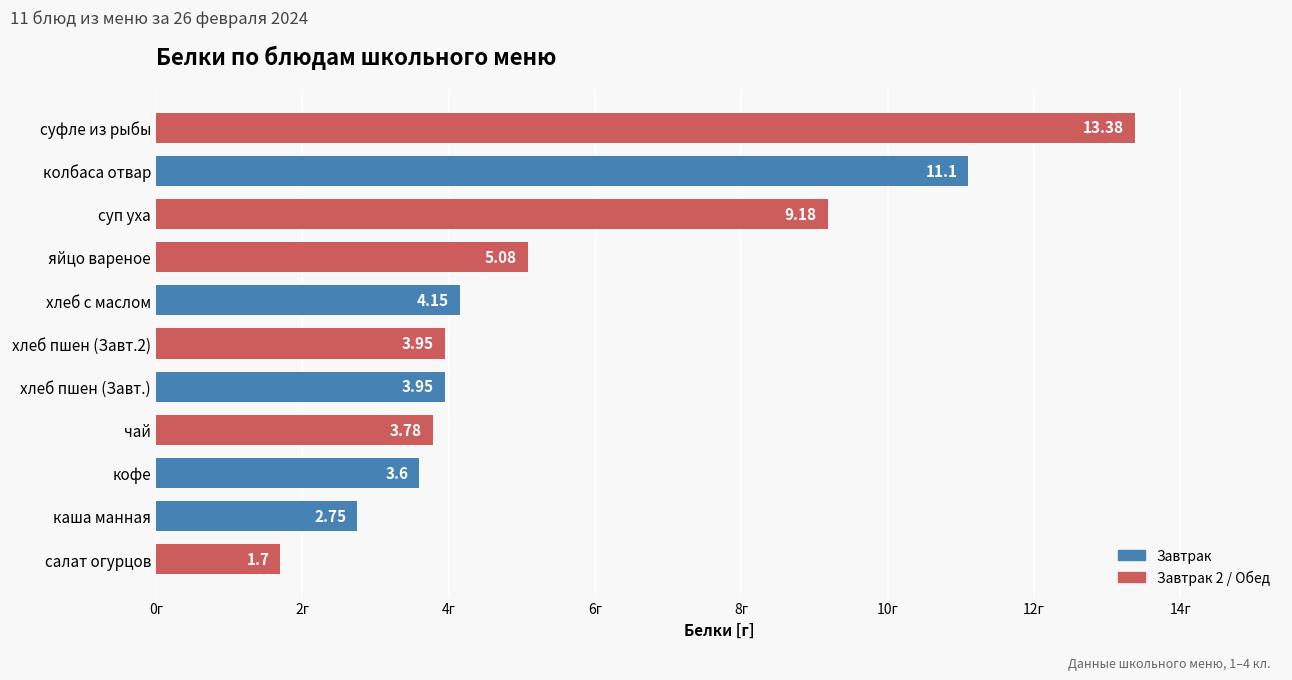

At which category does the chart reach its minimum across all series?

салат огурцов